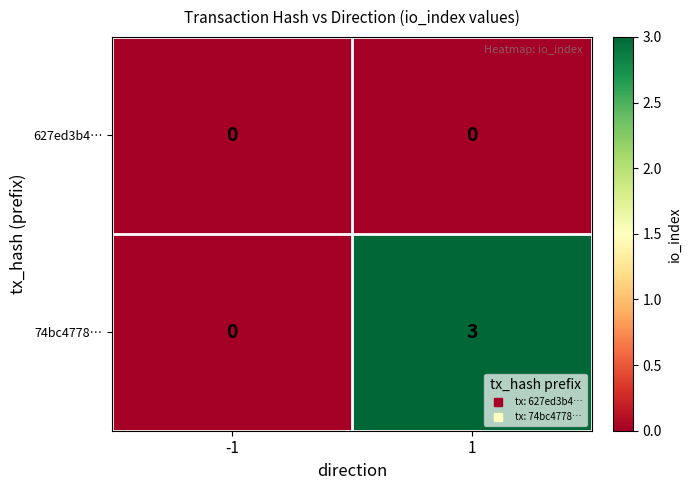

Between -1 and 1, which series saw the biggest shift?

74bc4778…